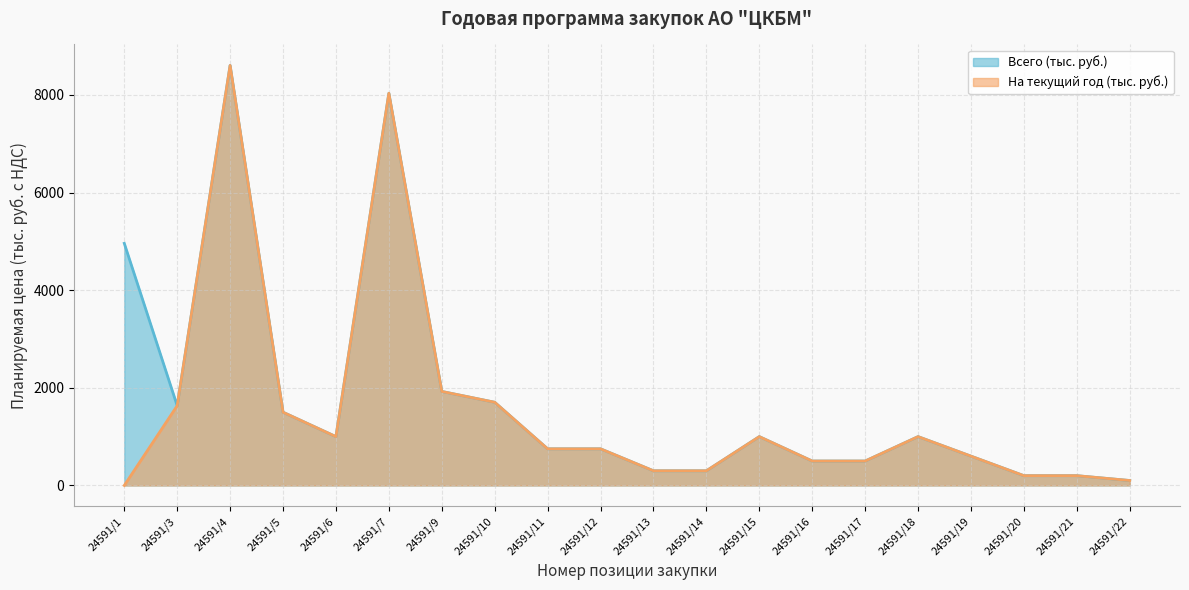

How many values in the Всего (тыс. руб.) series exceed 1000?

7